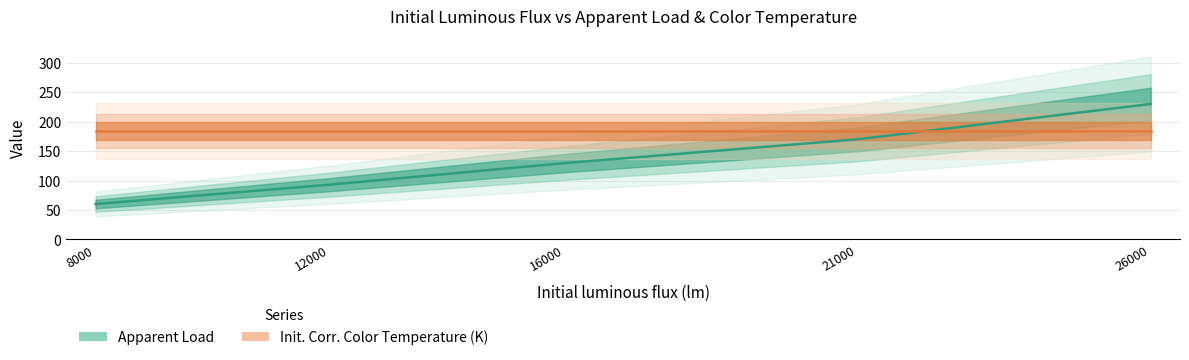

List the series in order of their overall mean, lowest first.

Apparent Load, Init. Corr. Color Temperature (K)